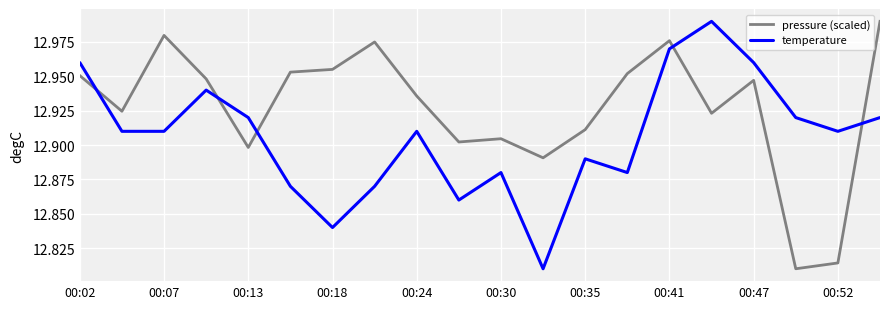

Which series has the largest total across all categories?

pressure (scaled)